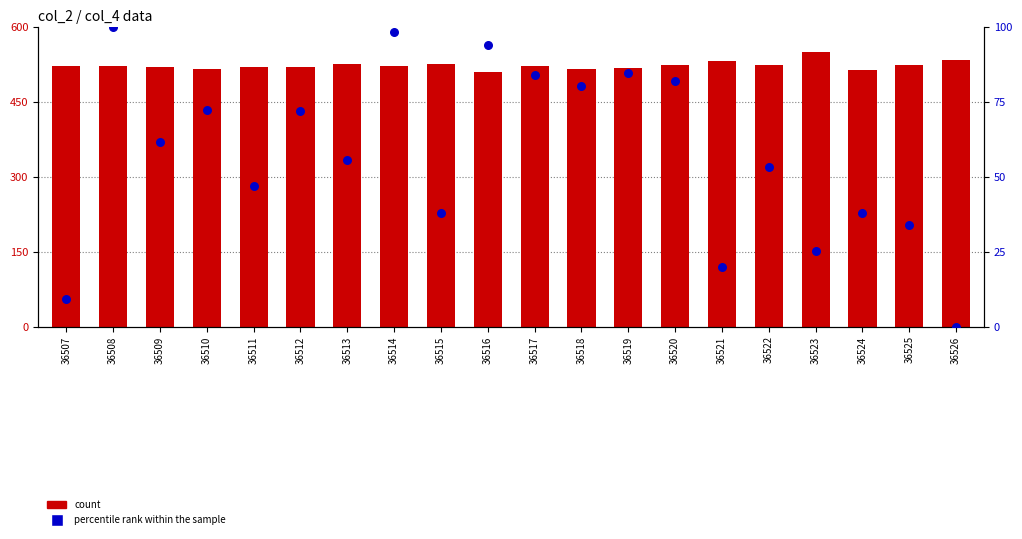

Which series has the largest total across all categories?

count